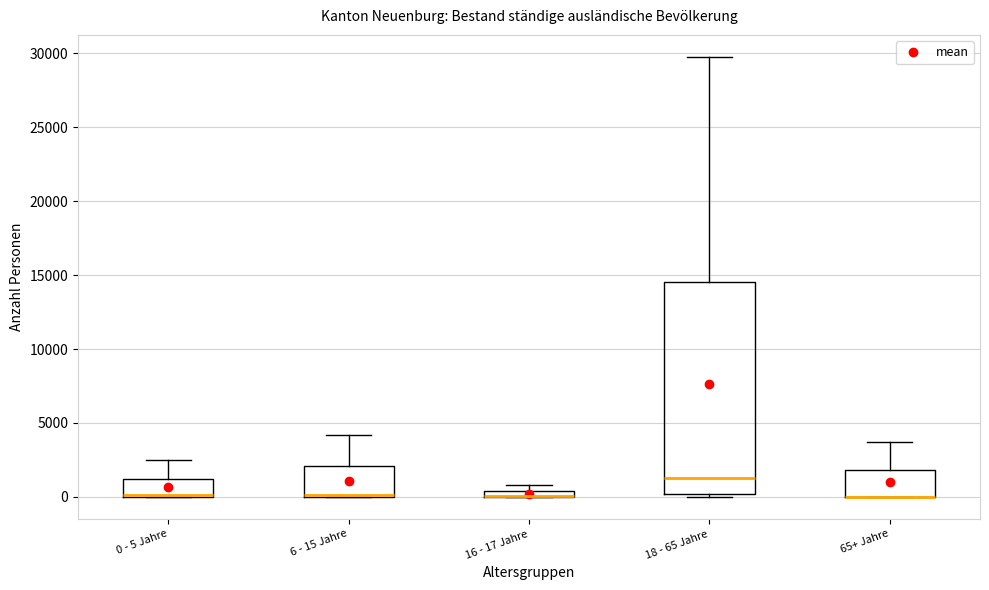

Where does the upper whisker of the box for 0 - 5 Jahre end on the y-axis? The values are not printed on the chart, so give them approximately, as read against the axis.

2500